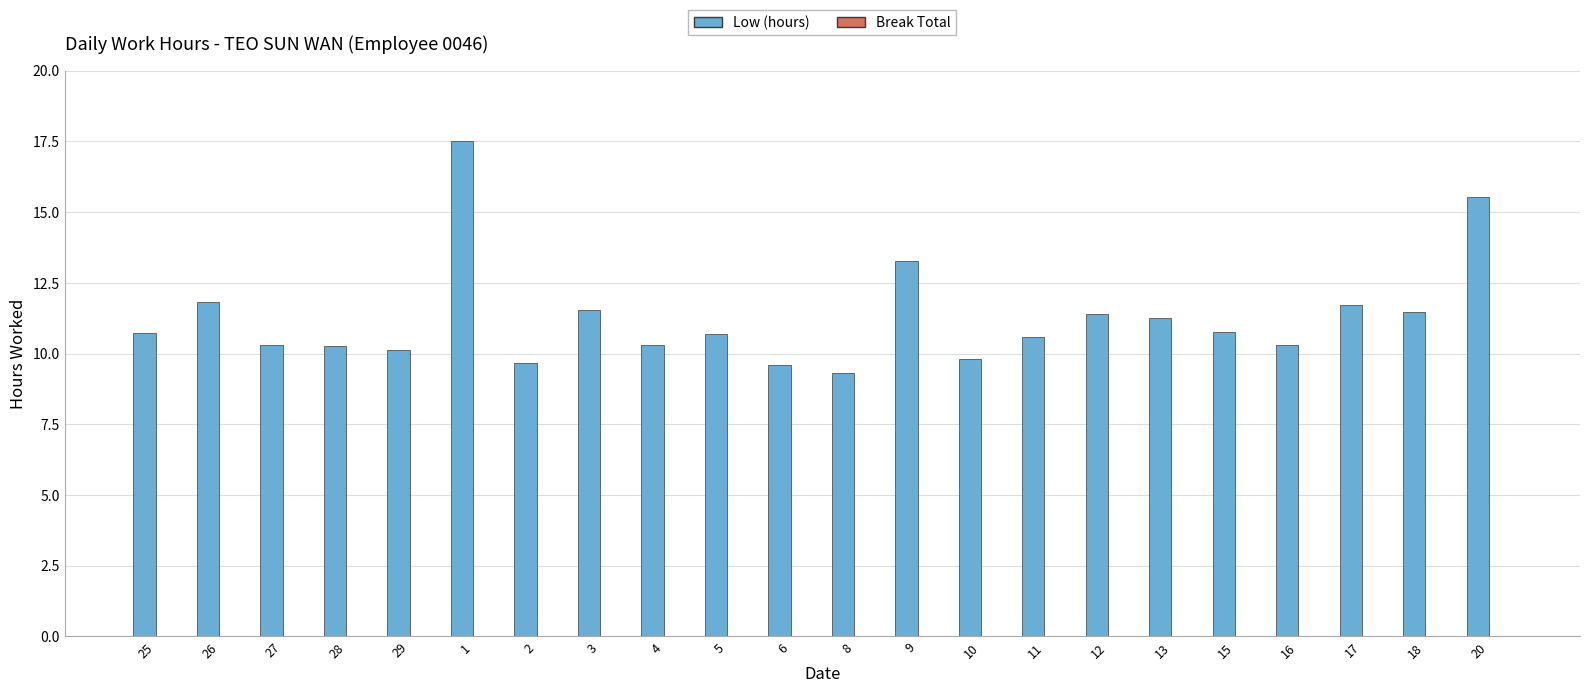

The chart shows a value of 6.8 at 1. True or false?

False